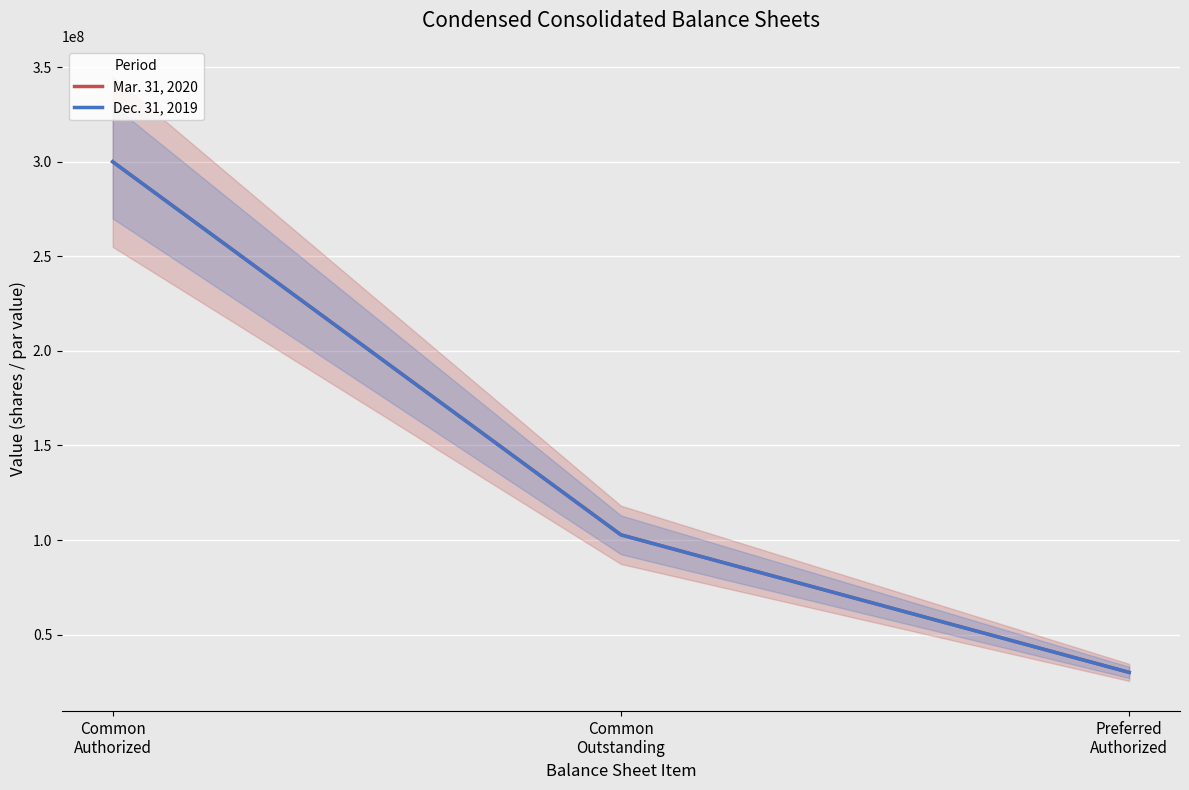

Which series has the widest spread of values?

Mar. 31, 2020